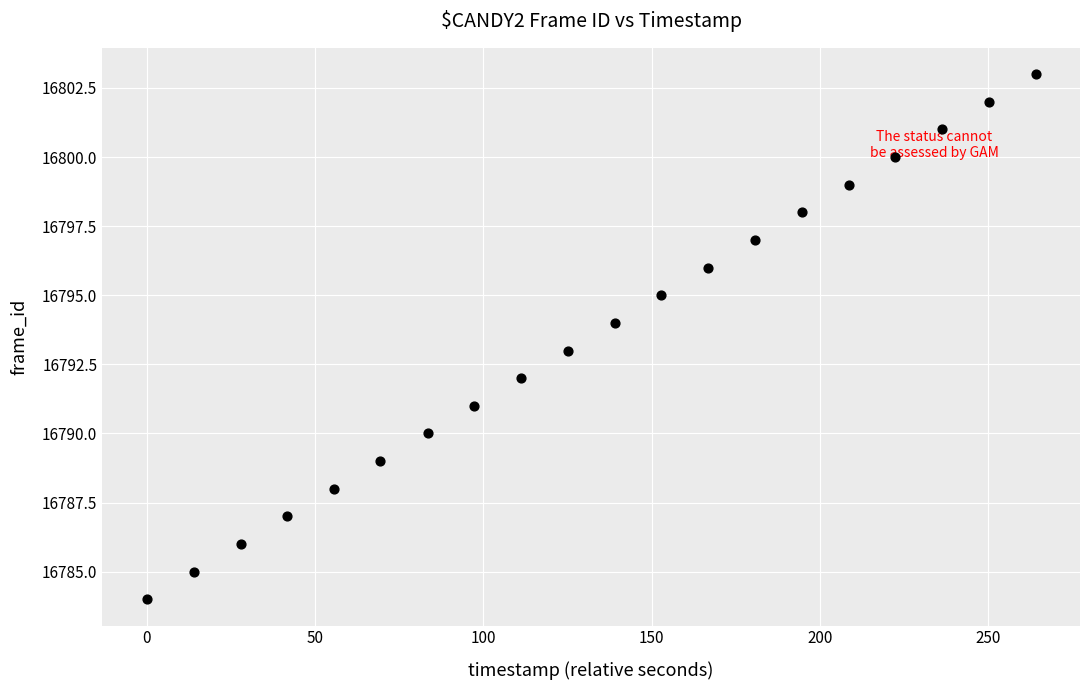

What is the range of Y values (max minus min)?

19